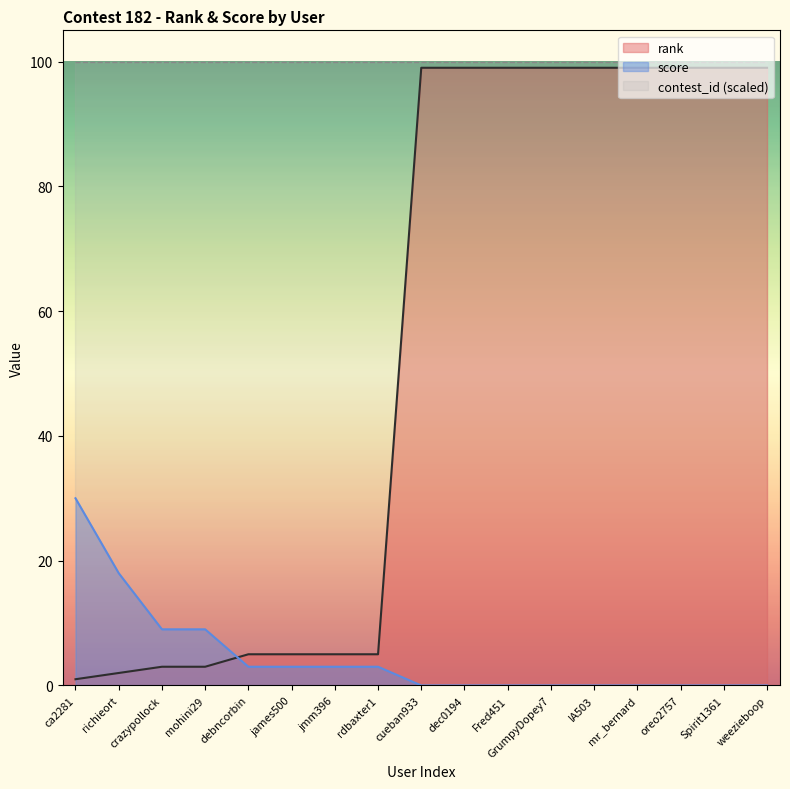

Between which two adjacent categories do rank and score first intersect?

mohini29 and debncorbin